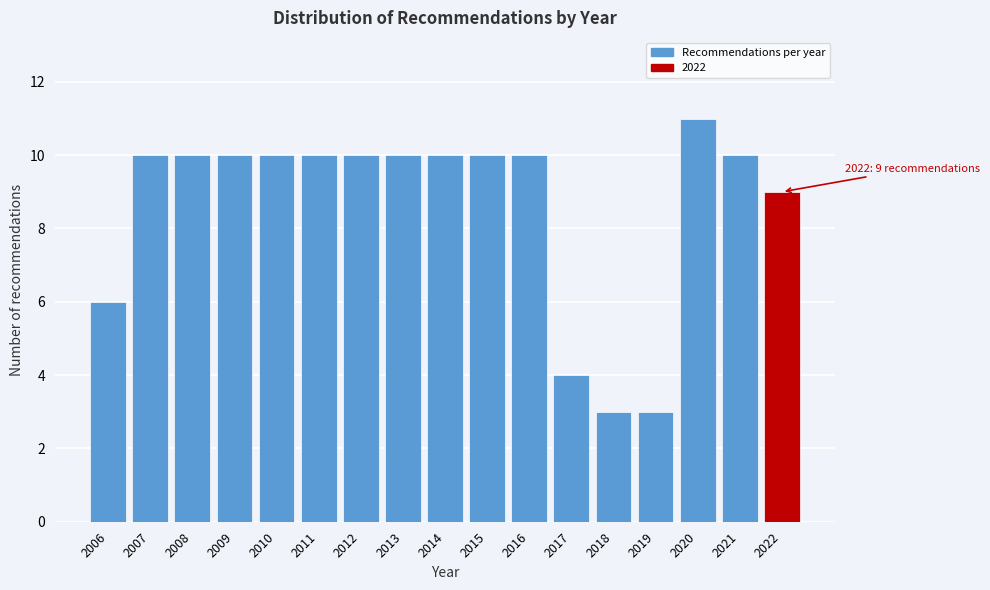

Reading left to right, list all the values displayed in this chart.

6	10	10	10	10	10	10	10	10	10	10	4	3	3	11	10	9